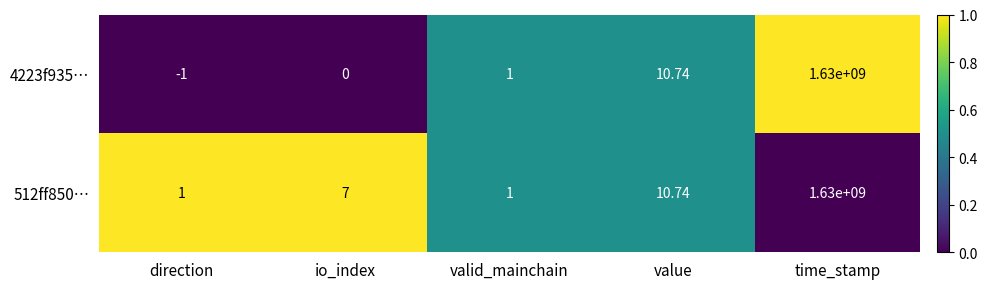

At which category is the sum across all series the highest?

time_stamp